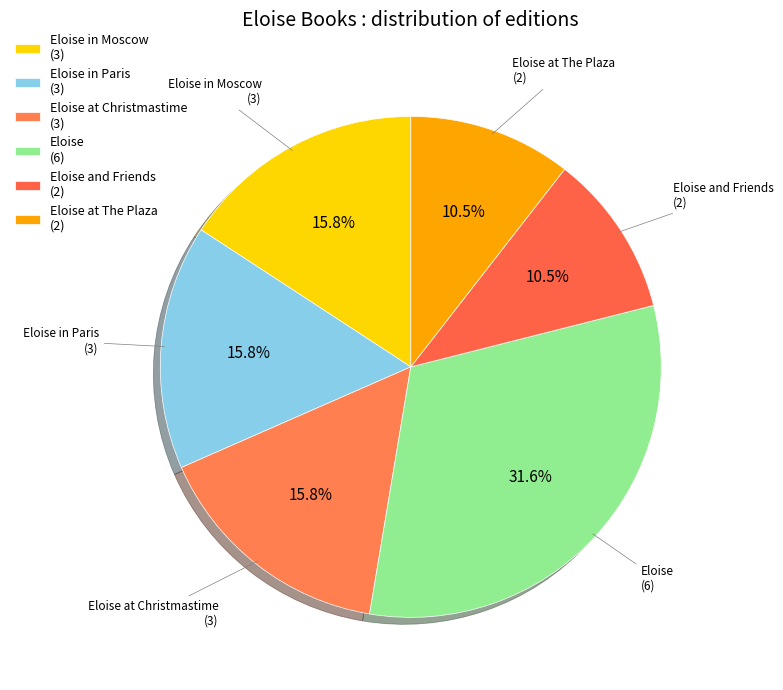

Is the sum of Eloise and Friends and Eloise greater than half?

No